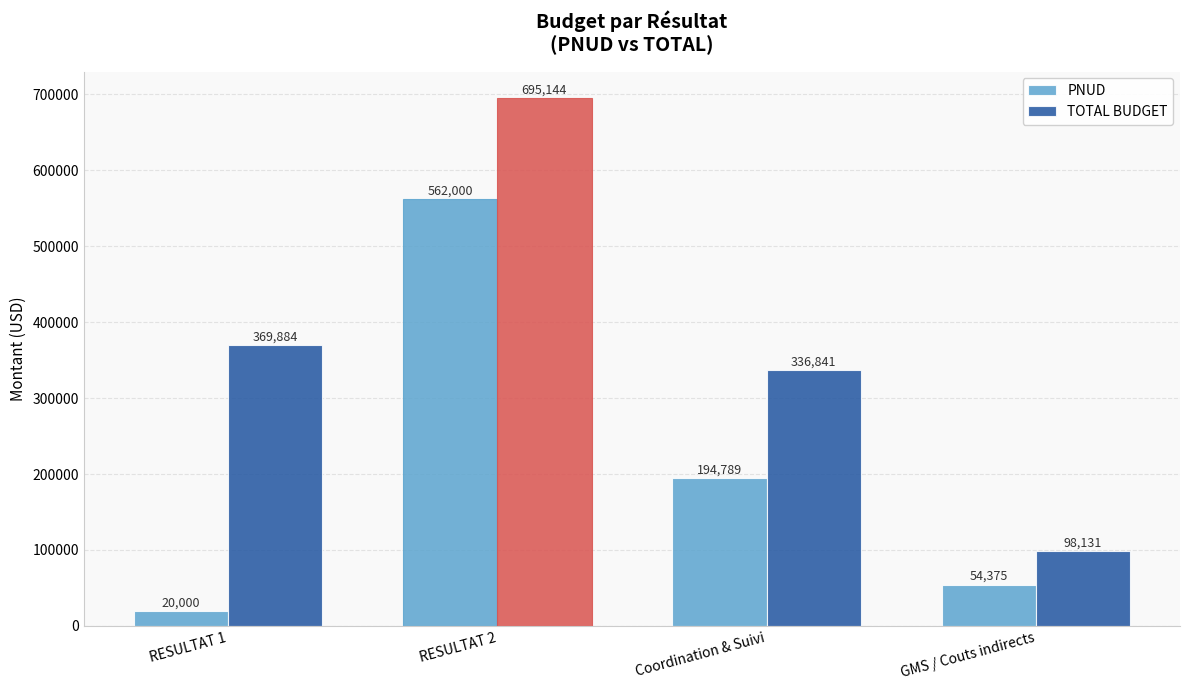

How many bars are there in each group?

2